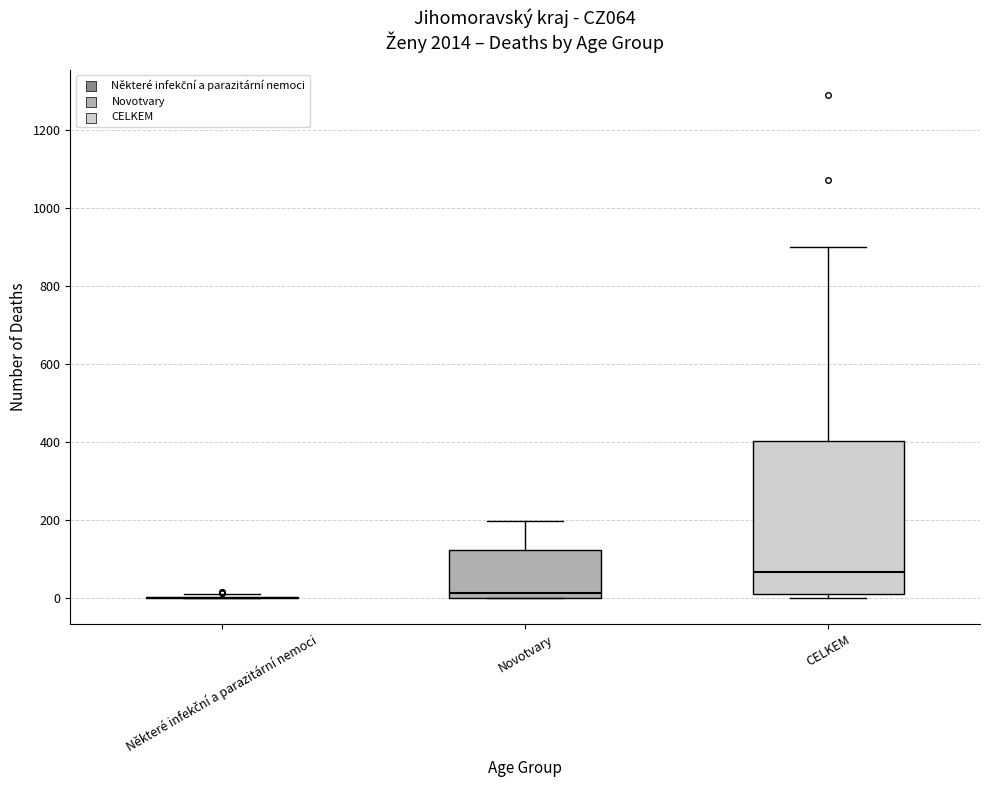

Where does the median line of the box for Novotvary sit on the y-axis? The values are not printed on the chart, so give them approximately, as read against the axis.

20